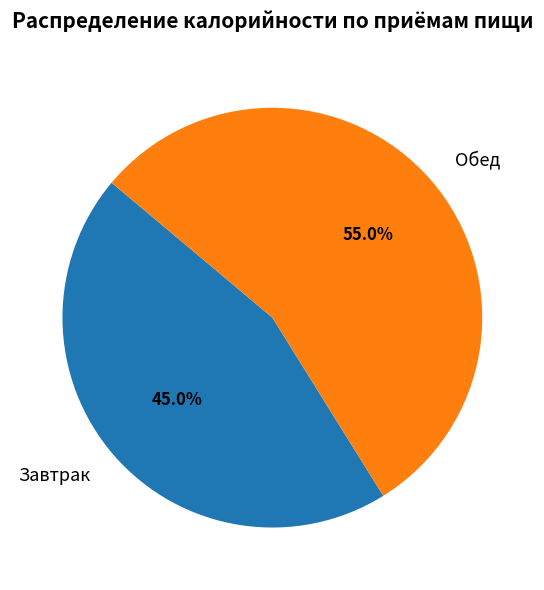

How many segments does this pie chart have?

2